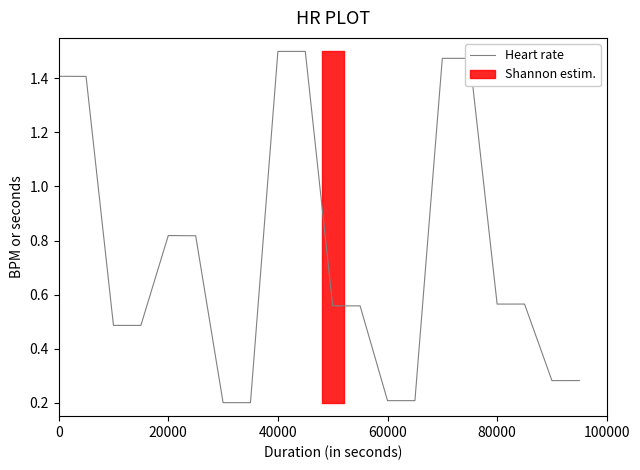

Reading left to right, extract all data points from this chart.

1.4	1.4	0.5	0.5	0.8	0.8	0.2	0.2	1.5	1.5	0.6	0.6	0.2	0.2	1.5	1.5	0.6	0.6	0.3	0.3